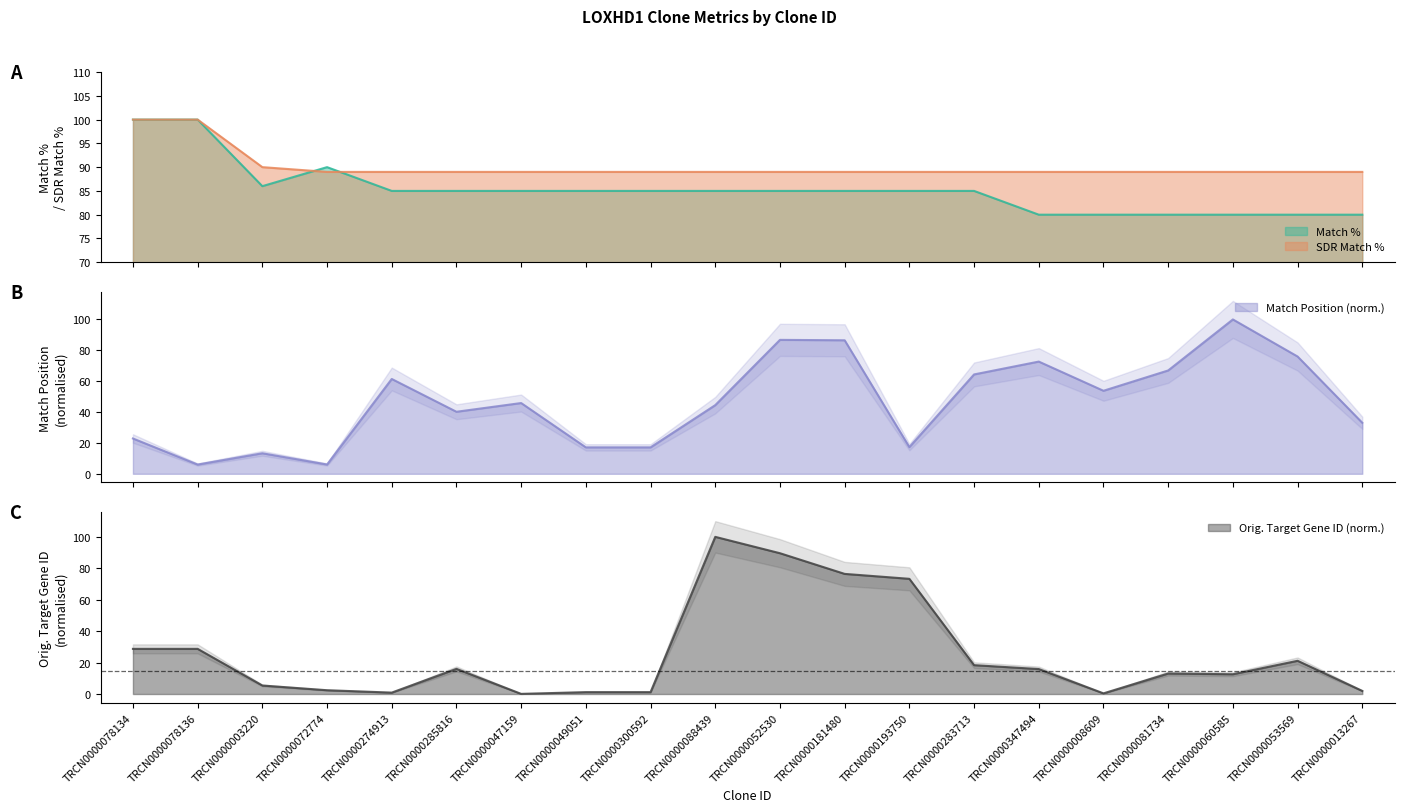

What is the minimum value shown in the chart?

0.1